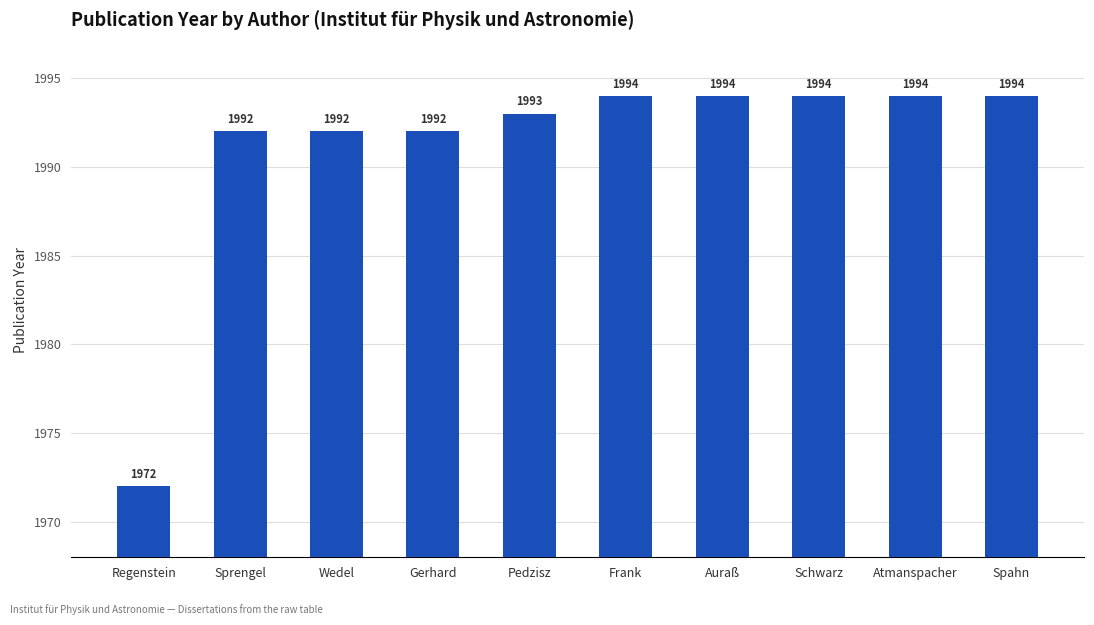

What is the smallest value displayed?

1972